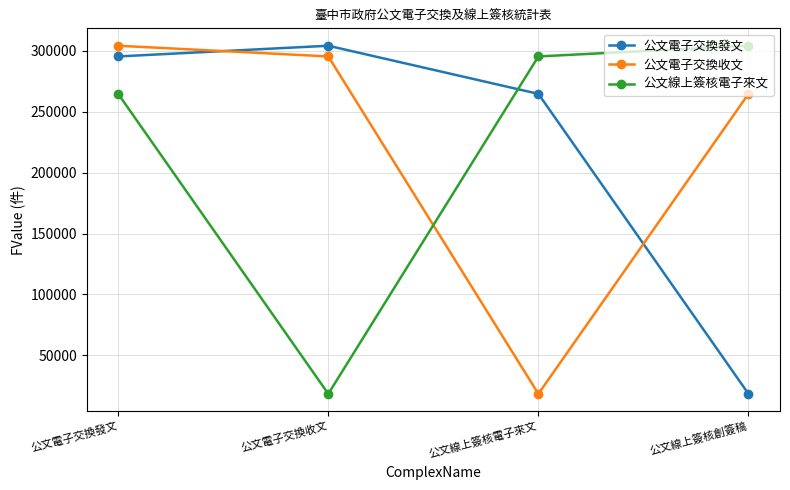

Is this an area chart (filled region under the line)?

No